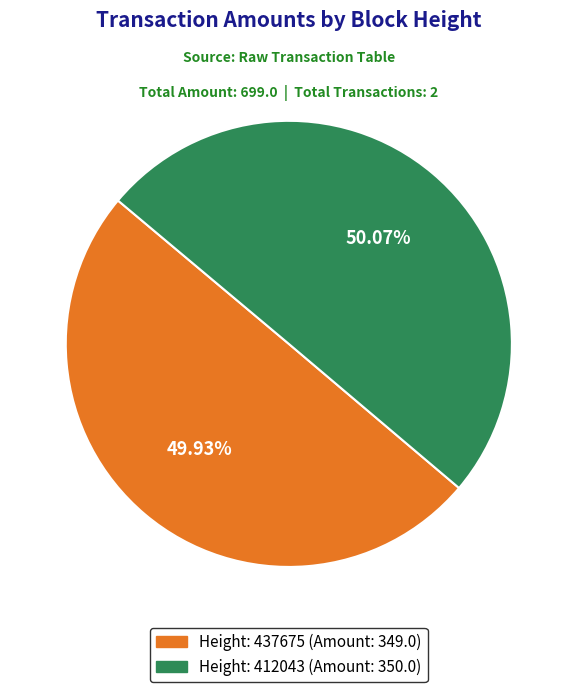

How many segments does this pie chart have?

2